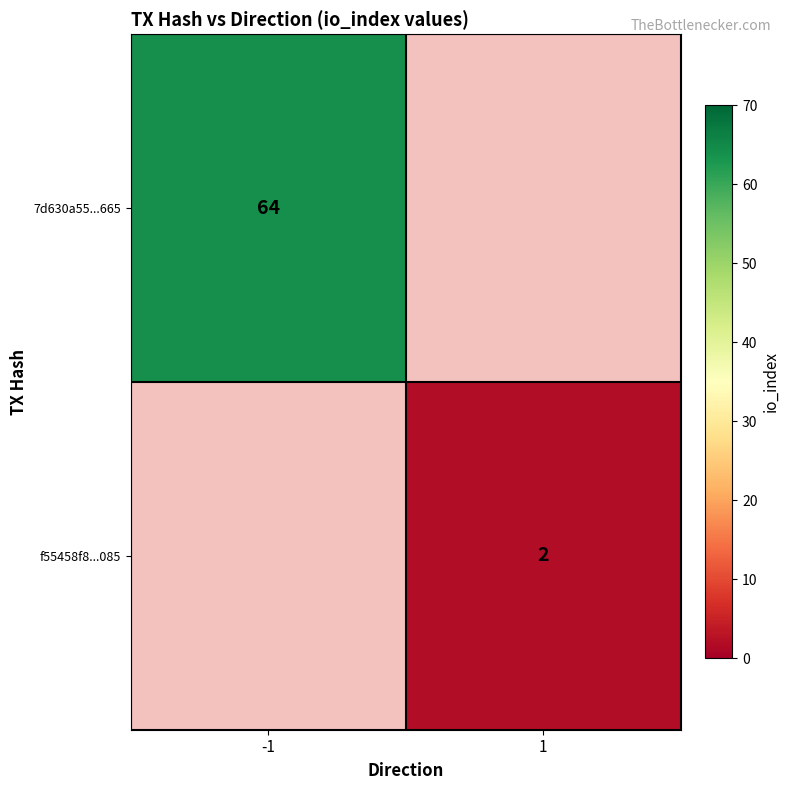

True or false: f55458f8...085 has a value of 3 at 1.

False